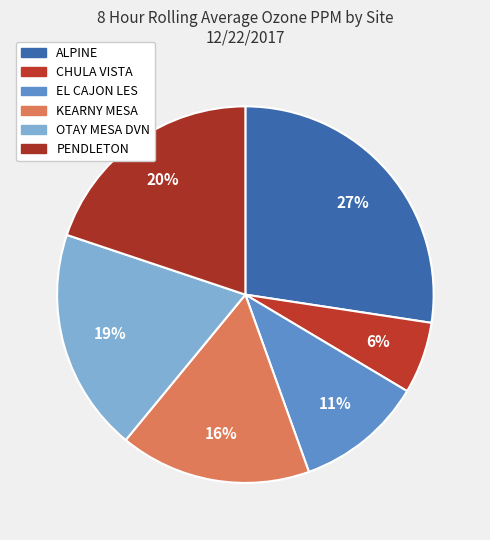

Does KEARNY MESA represent more than half of the total?

No